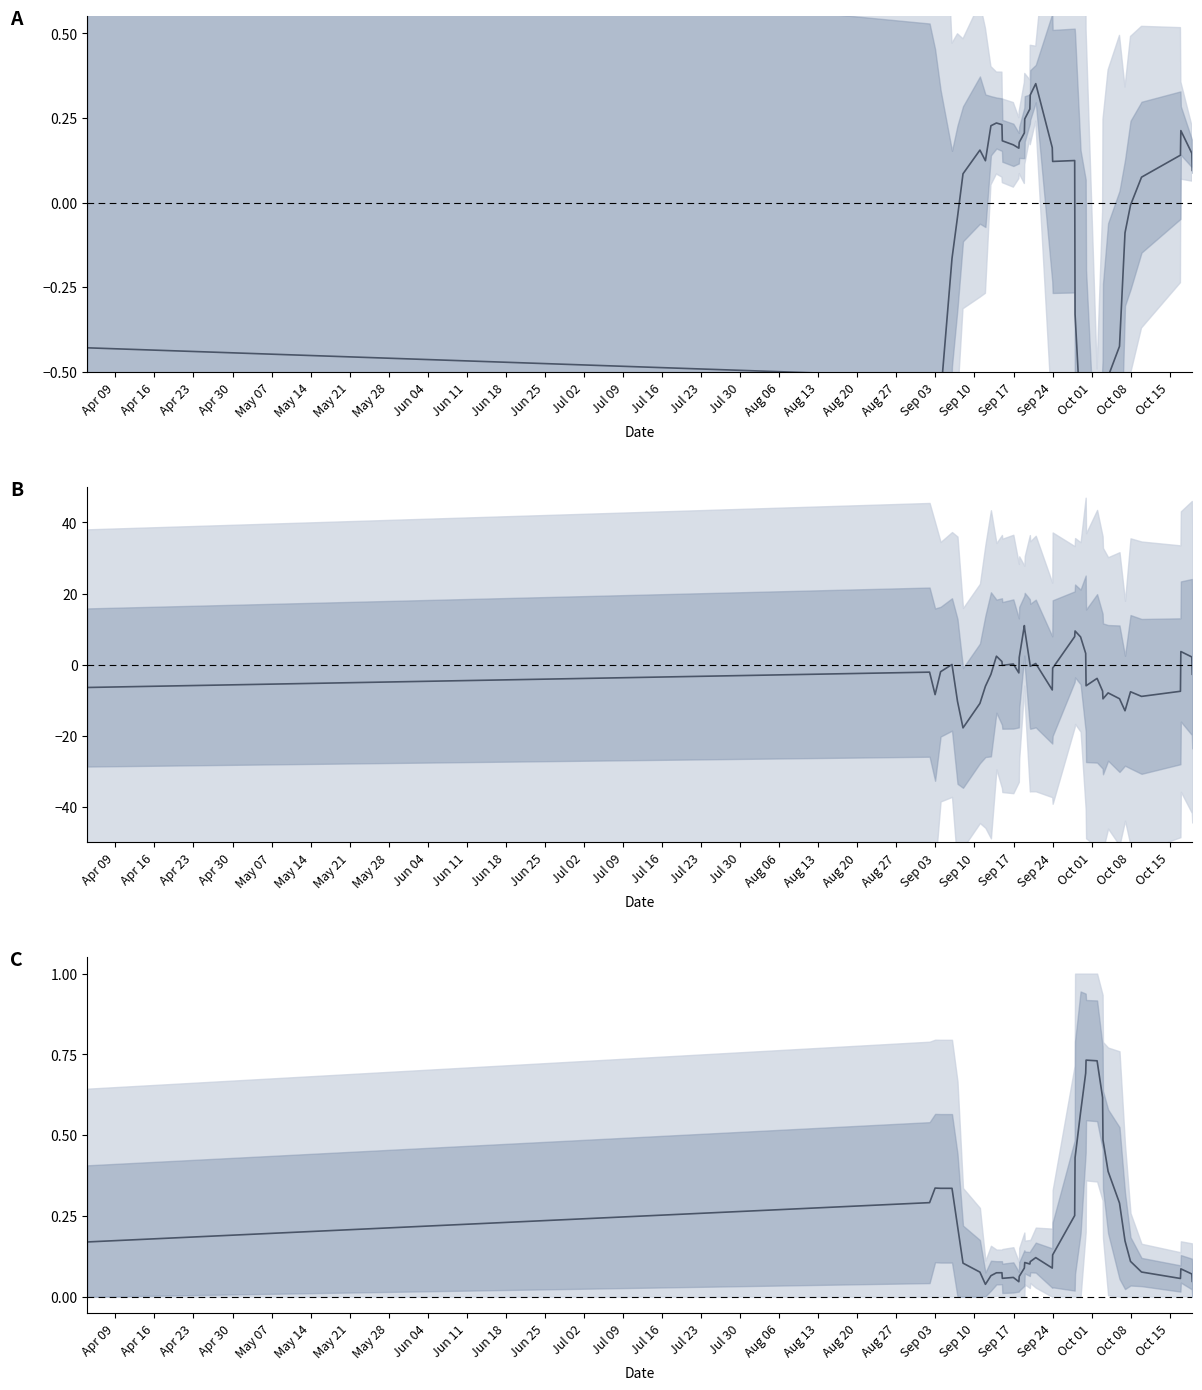

True or false: dnbrad (normalized) has more than 0 interior local peaks.

True